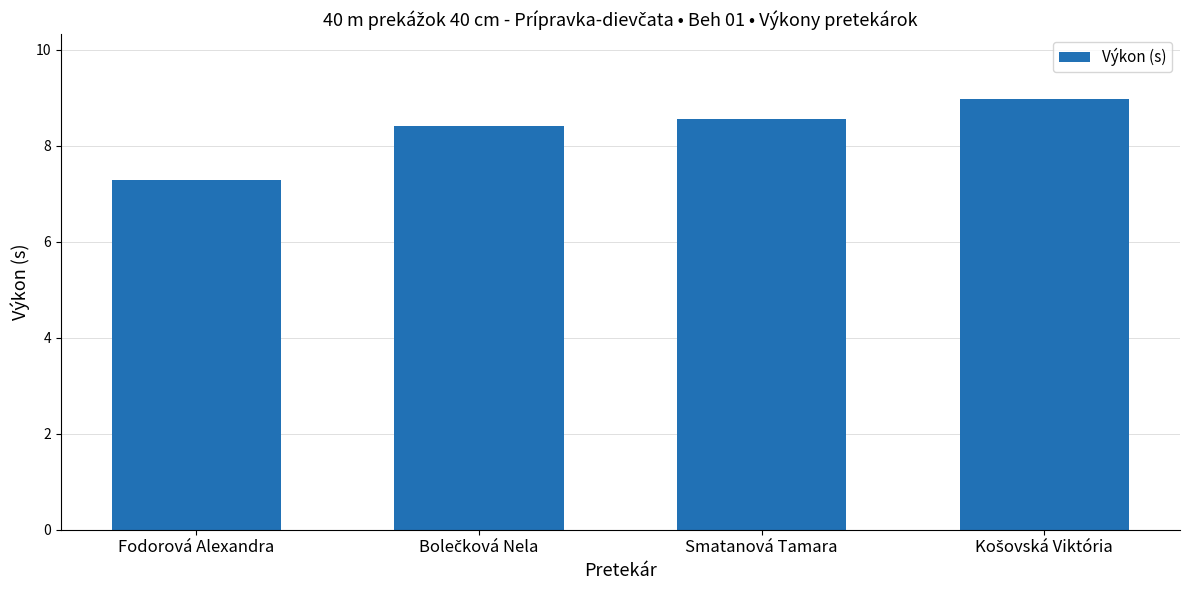

What is the difference between the maximum and minimum values?

1.7